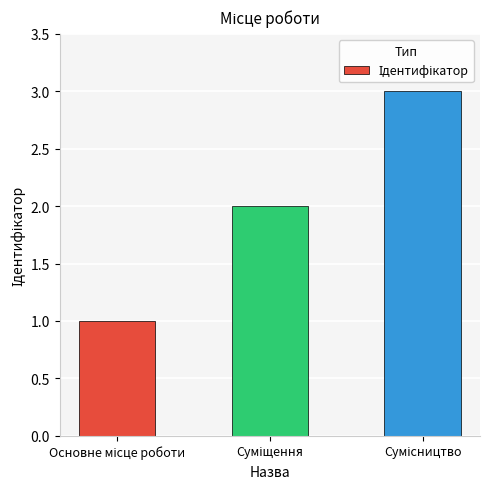

What is the sum of all values?

6